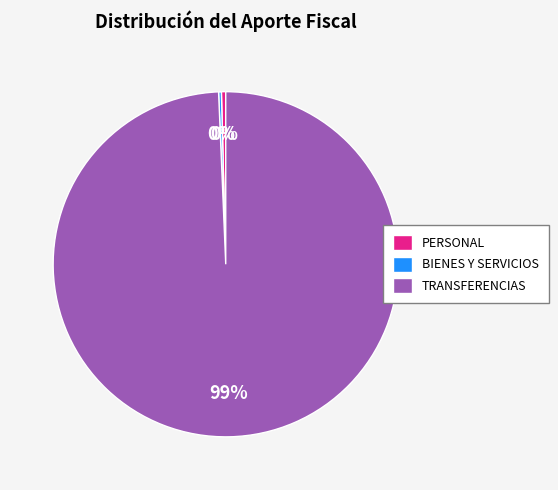

To the nearest percent, what is the average slice percentage?

33%